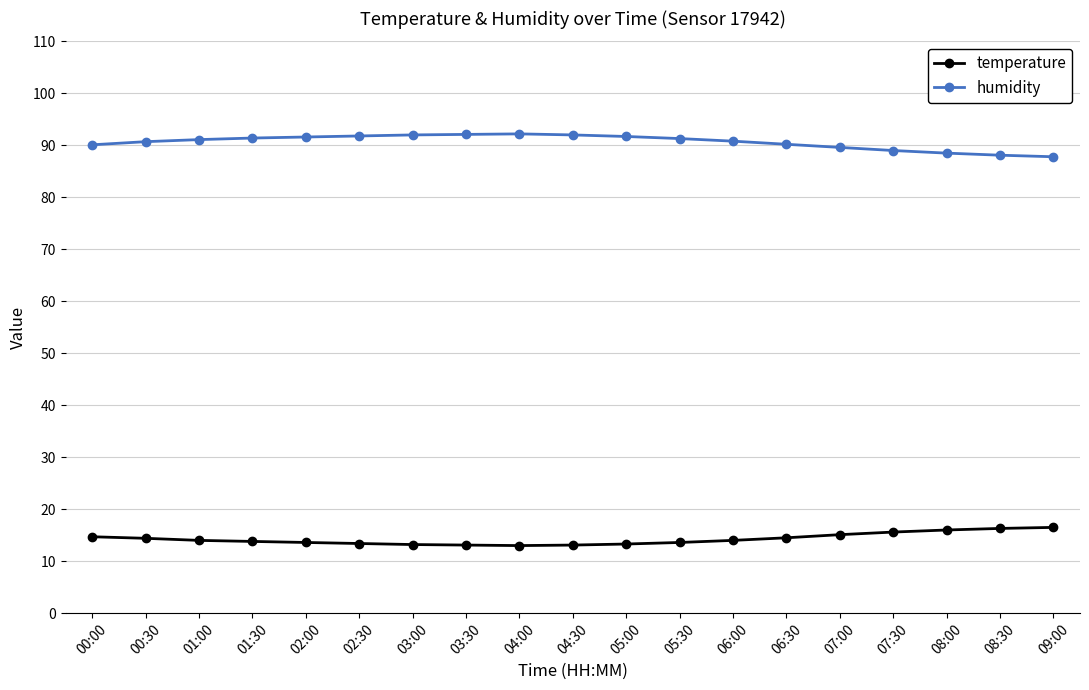

At how many categories does at least one series exceed 67?

19